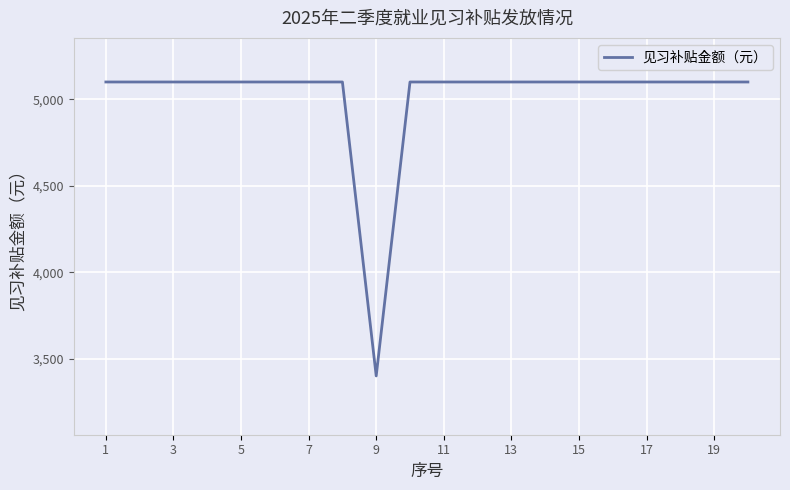

Reading left to right, extract all data points from this chart.

5100	5100	5100	5100	5100	5100	5100	5100	3400	5100	5100	5100	5100	5100	5100	5100	5100	5100	5100	5100